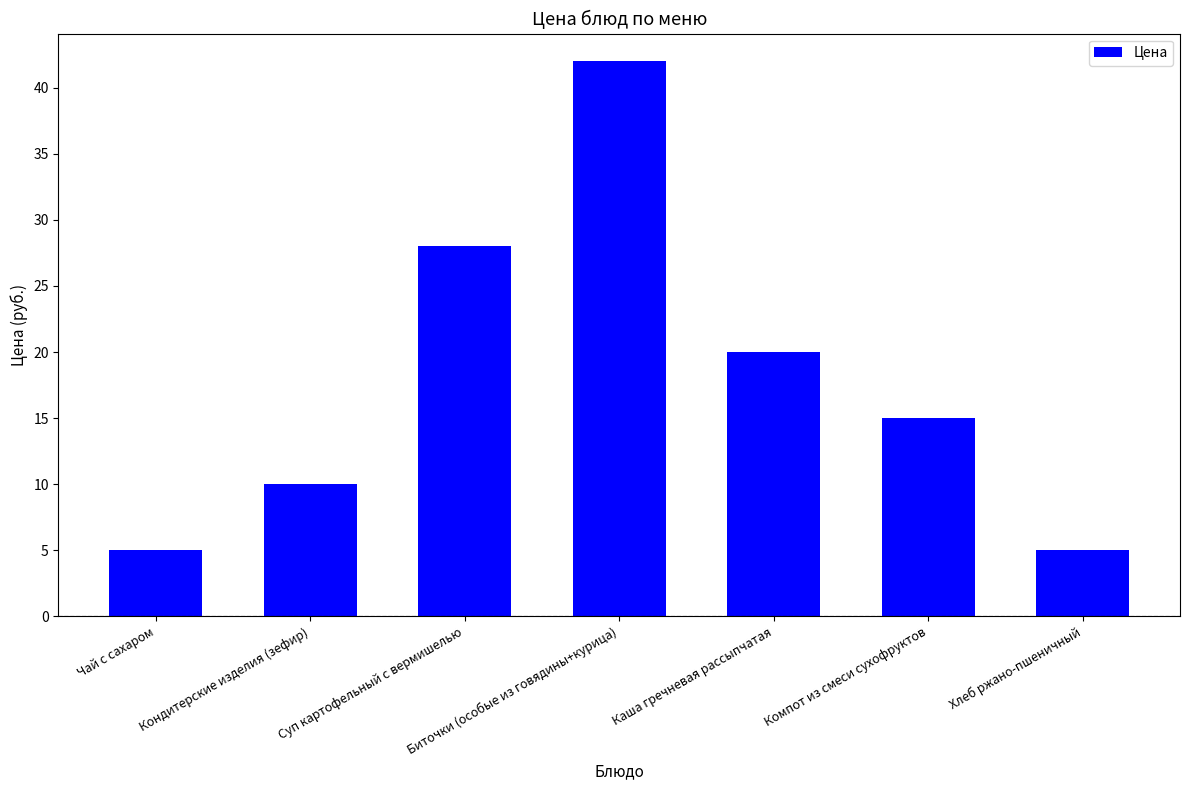

How many bars are there in total?

7